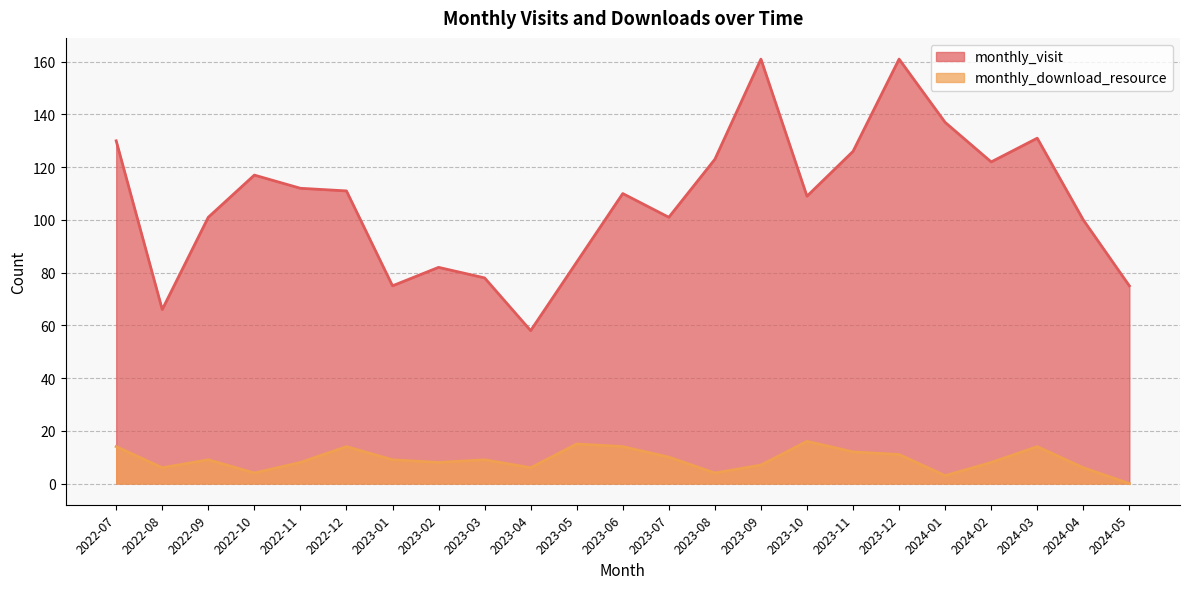

What is the spread (max minus min) of values at 2023-07?

91